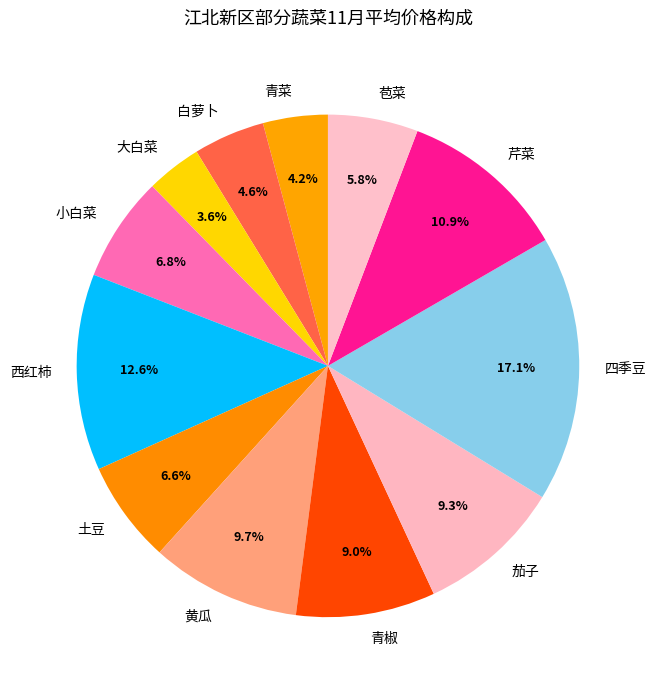

To the nearest percent, what portion does 青椒 represent?

9%